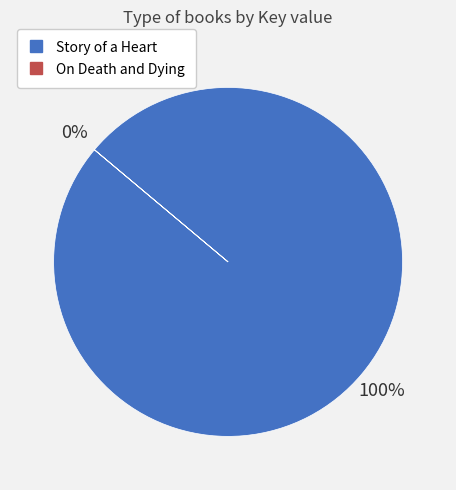

What percentage do Story of a Heart and On Death and Dying together represent?

100.0%